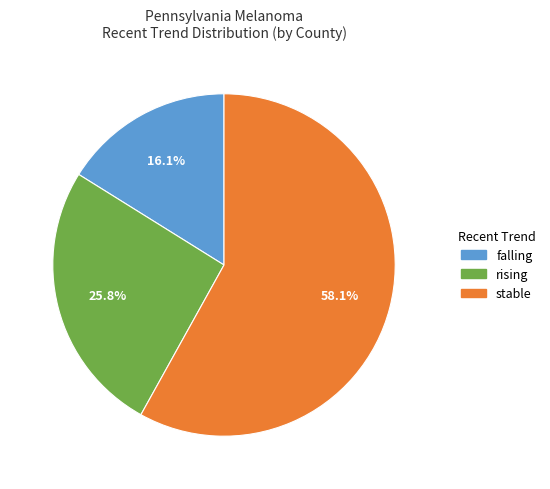

How many segments does this pie chart have?

3